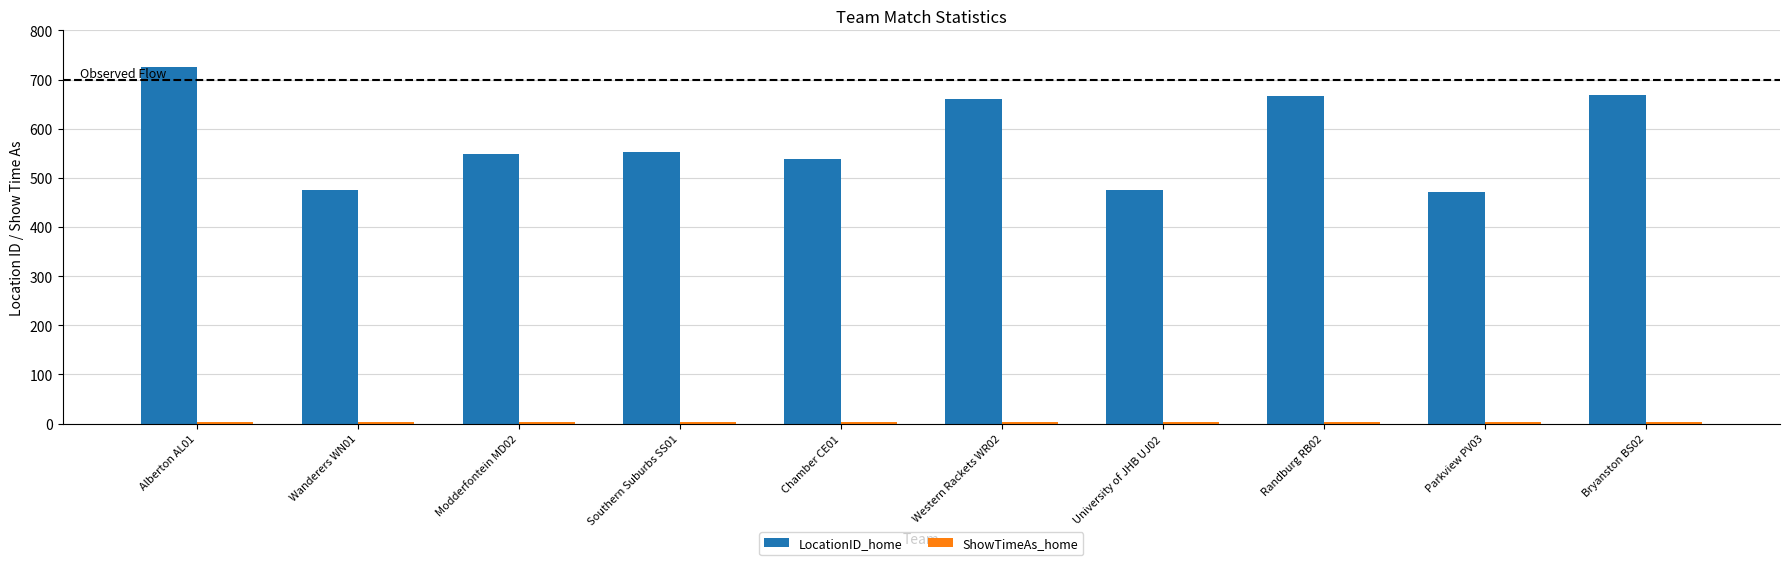

How many groups of bars are there?

10